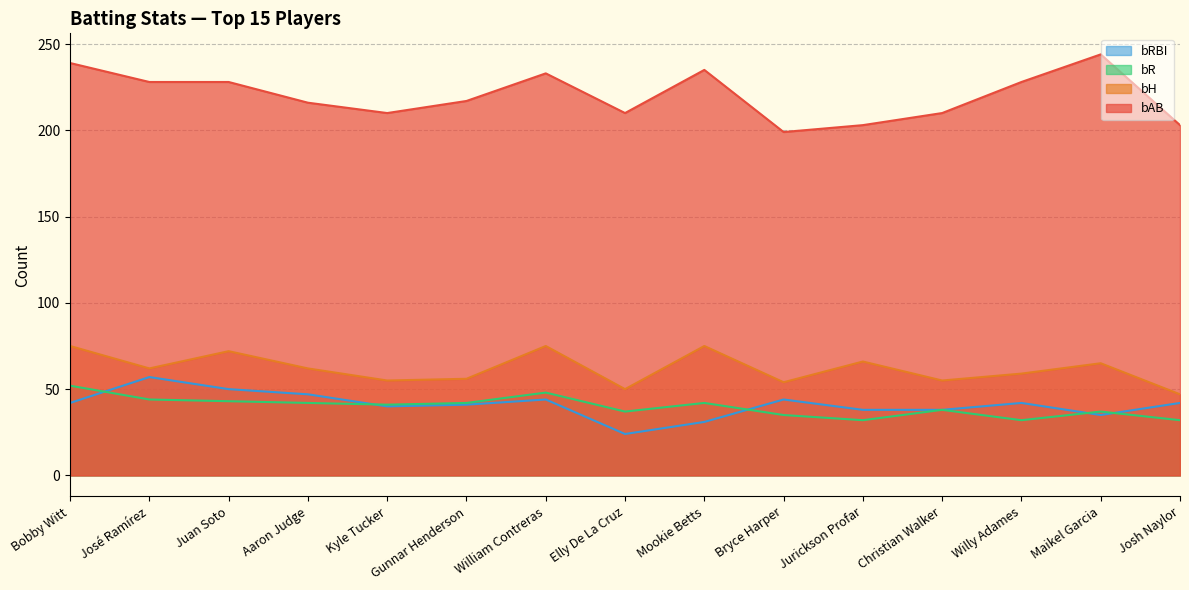

Which category has the lowest value in the bR series?

Jurickson Profar